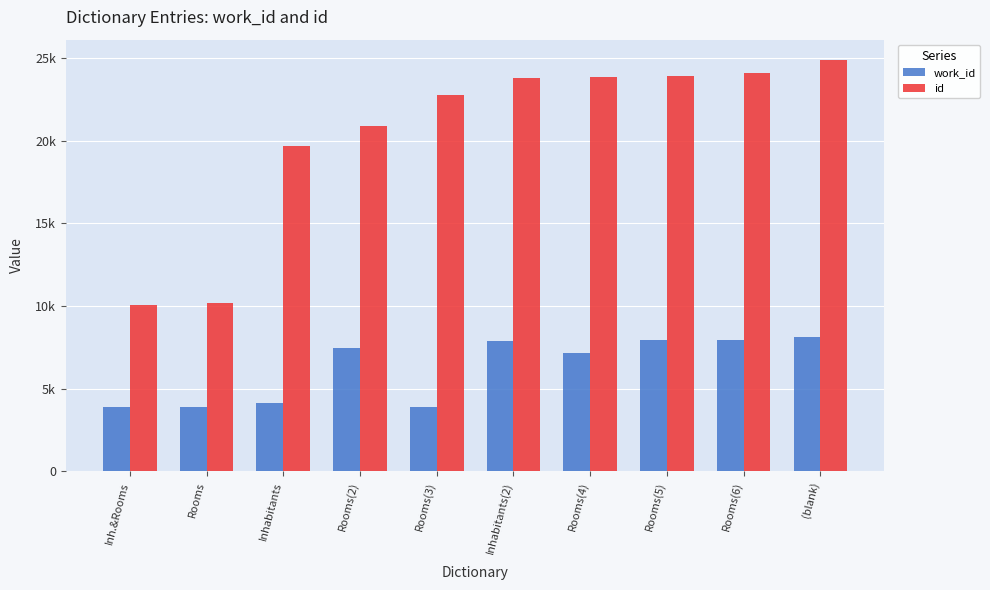

Rank the series at Inhabitants from highest to lowest value.

id, work_id